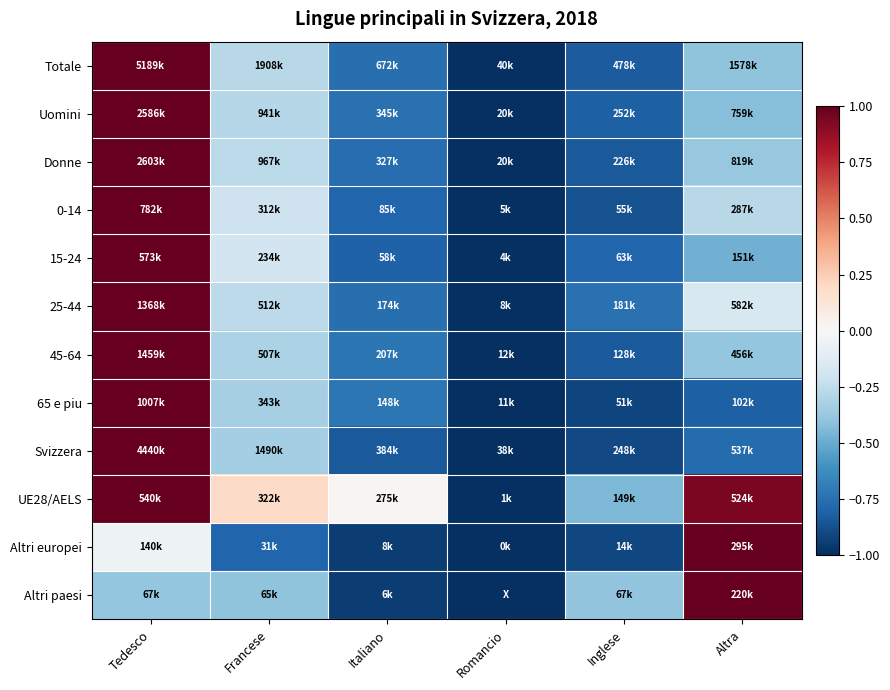

Which category has the lowest value across all series?

Romancio